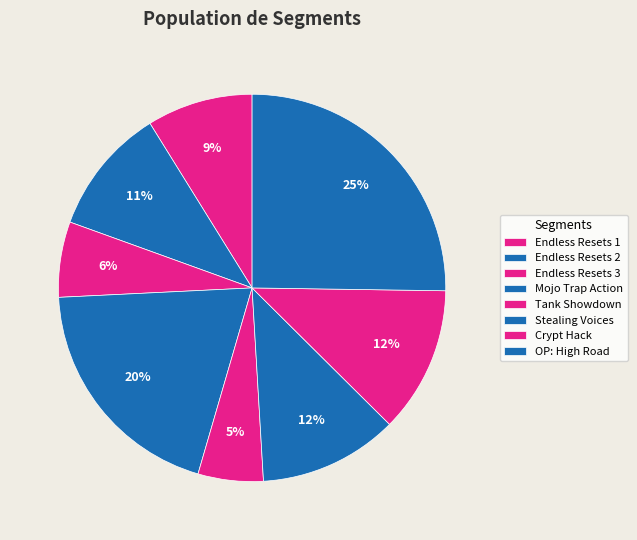

Count the number of slices in the pie.

8